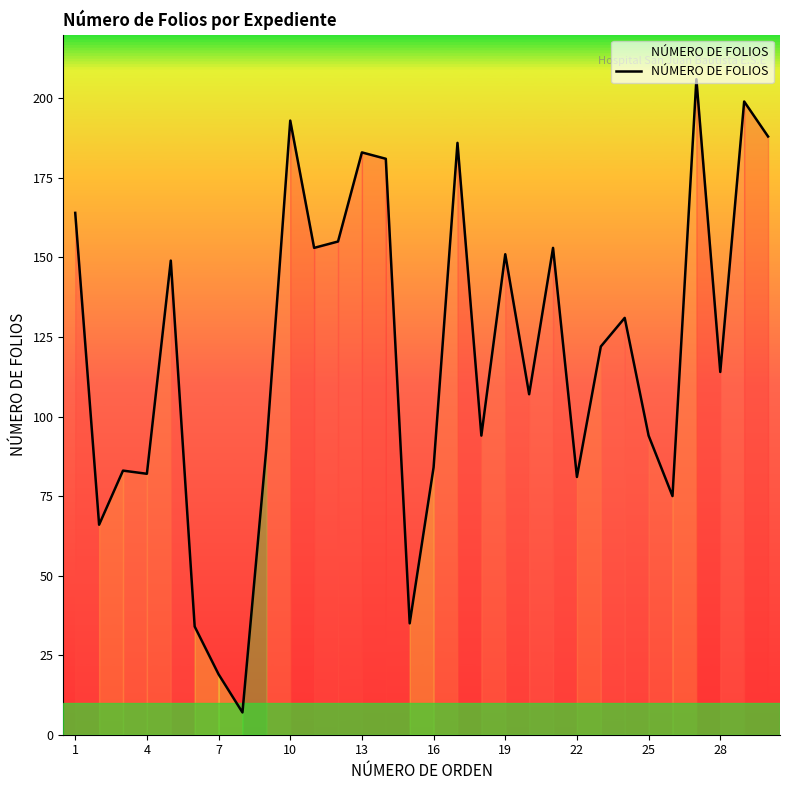

What is the greatest value displayed?

206